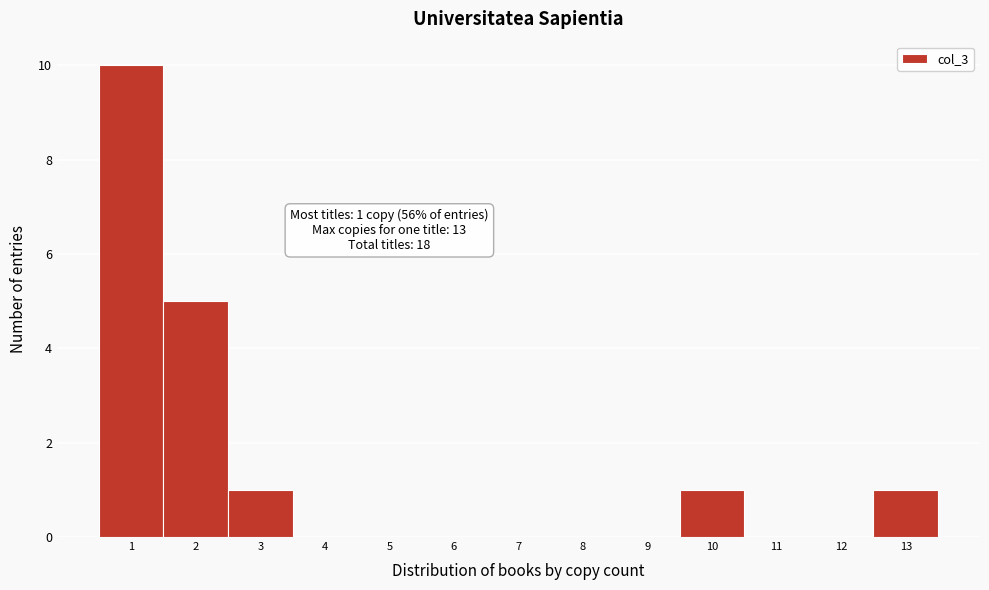

Which range on the x-axis has the tallest bar?

0.5 to 1.5